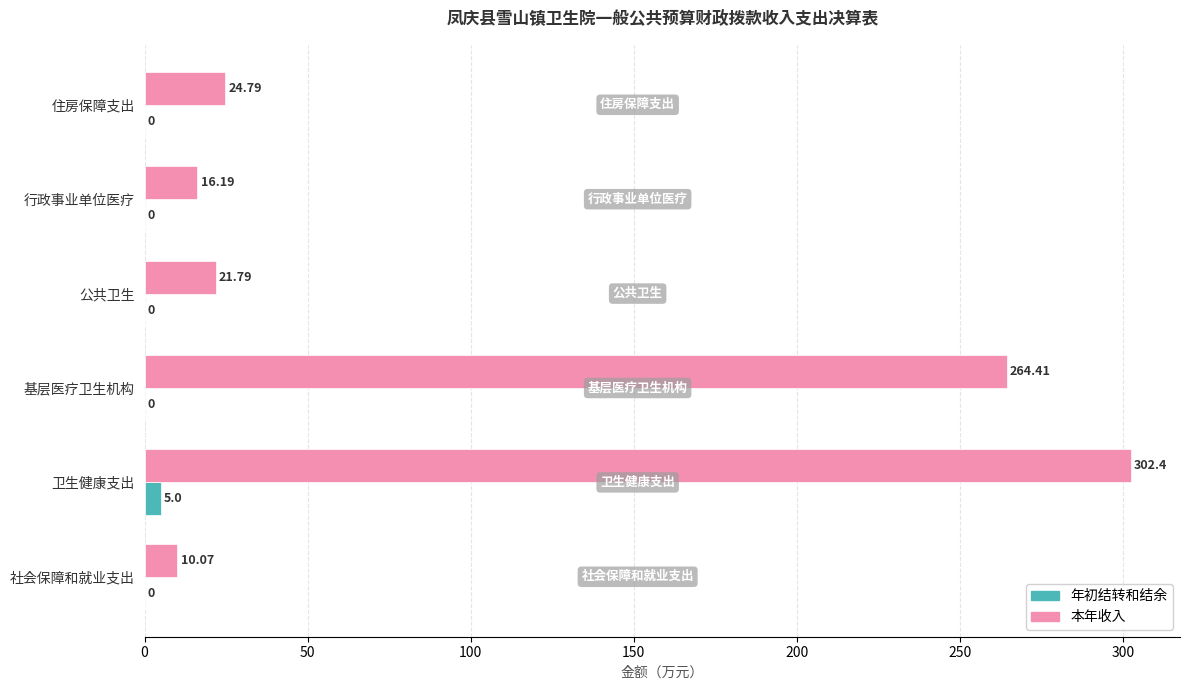

At which label is 本年收入 closest to 156?

基层医疗卫生机构